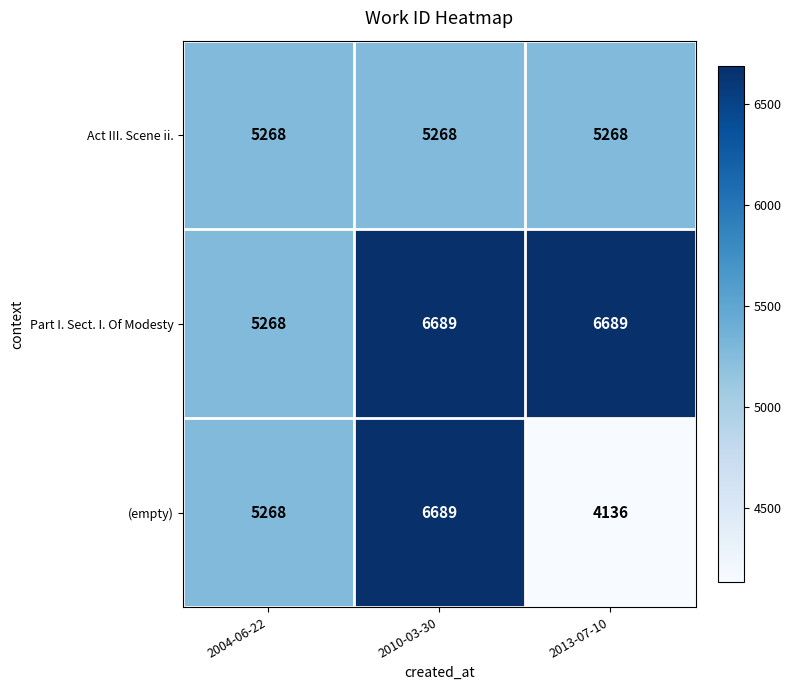

The Act III. Scene ii. series shows 5268 at 2004-06-22. True or false?

True